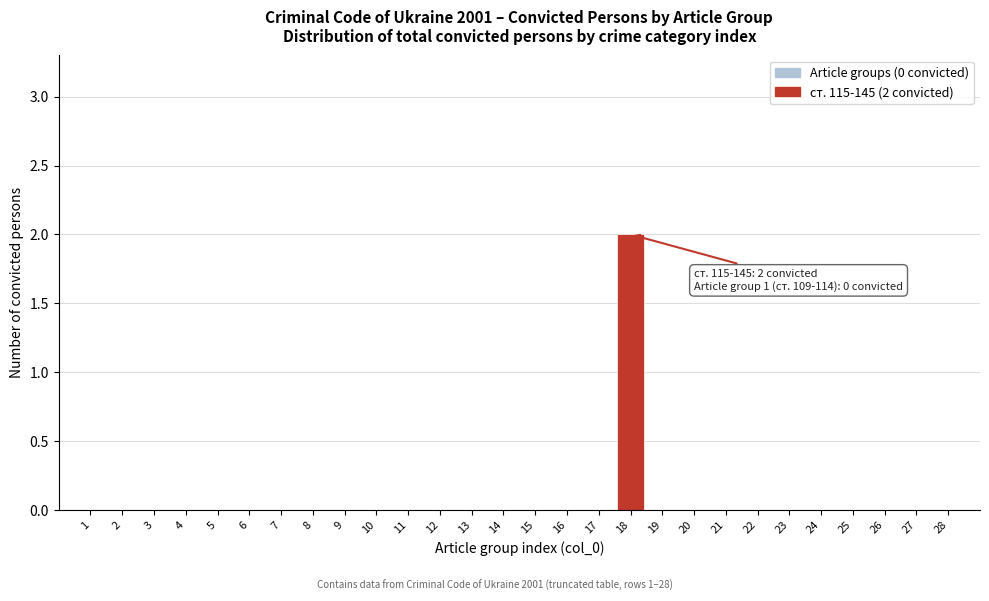

Reading left to right, list all the values displayed in this chart.

1=0	2=0	3=0	4=0	5=0	6=0	7=0	8=0	9=0	10=0	11=0	12=0	13=0	14=0	15=0	16=0	17=0	18=2	19=0	20=0	21=0	22=0	23=0	24=0	25=0	26=0	27=0	28=0